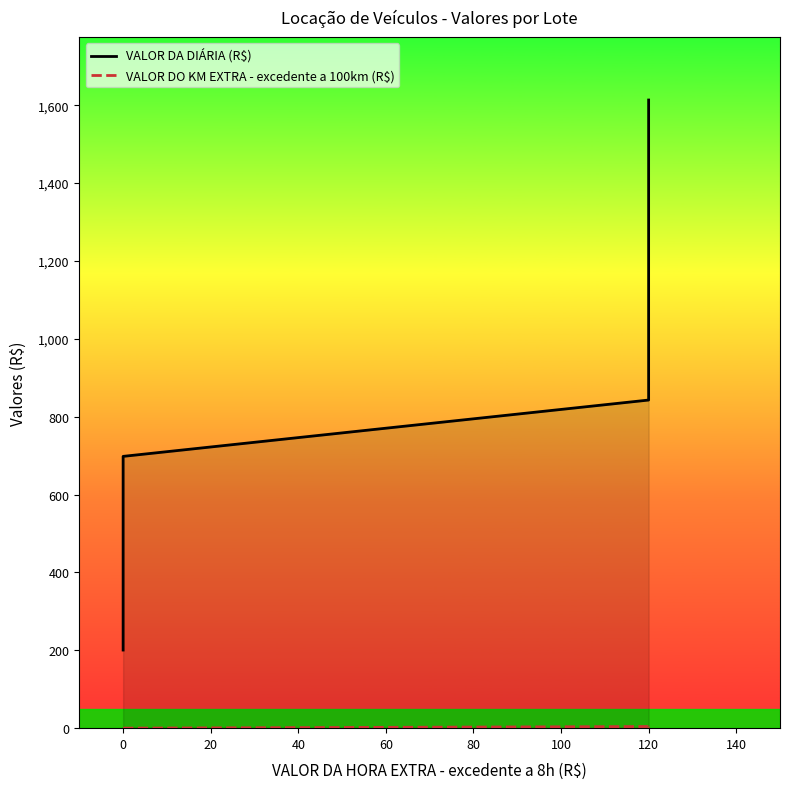

Is it true that VALOR DA DIÁRIA (R$) equals 1068.0 at 120?

False